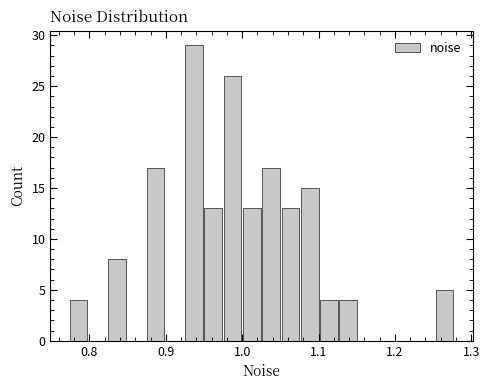

Read against the x-axis, roughly where is the centre of the tallest bar?

0.94